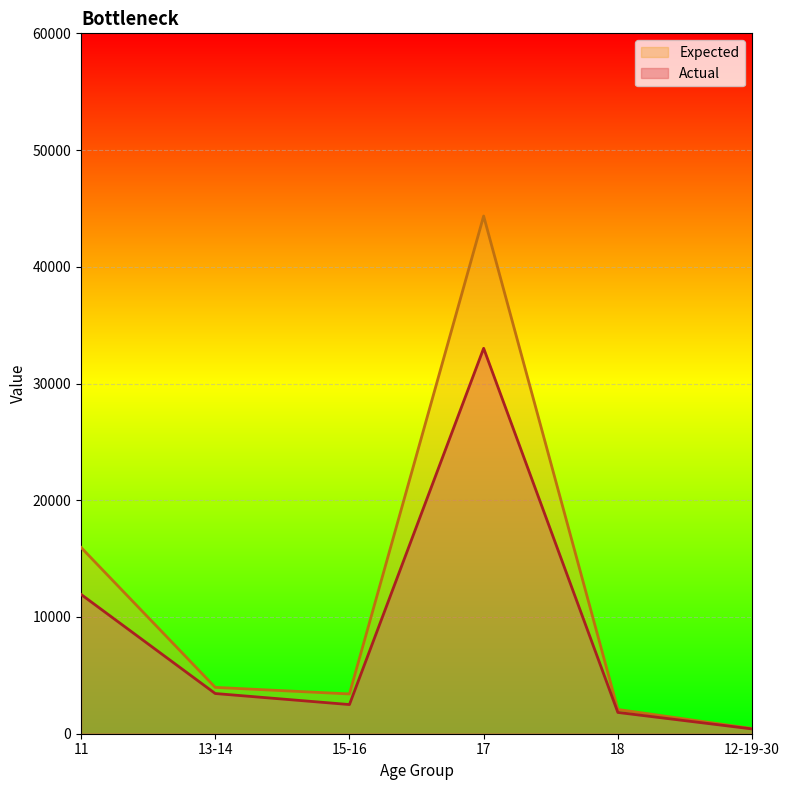

Rank the series by their average value, from highest to lowest.

Expected, Actual